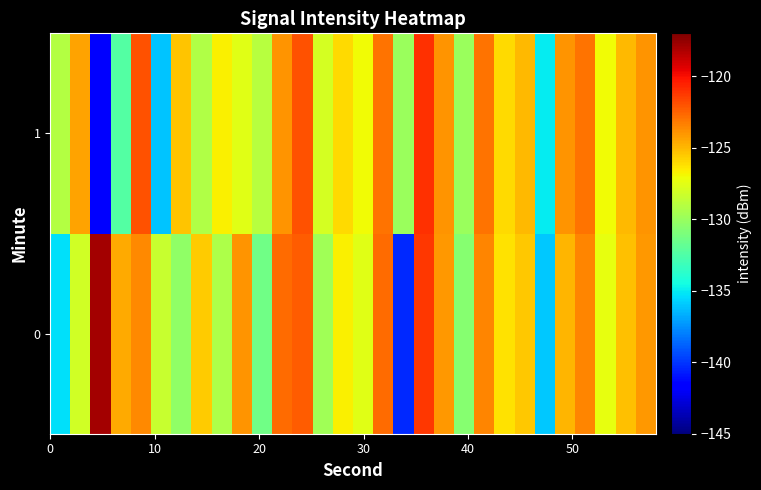

List the series in order of their peak value, highest first.

0, 1